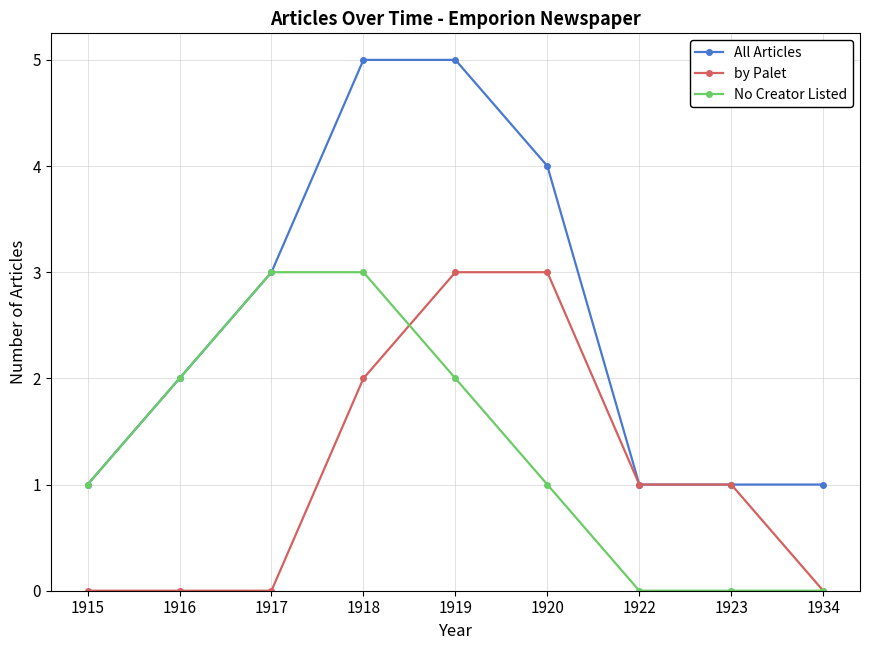

Rank the series by their average value, from lowest to highest.

by Palet, No Creator Listed, All Articles